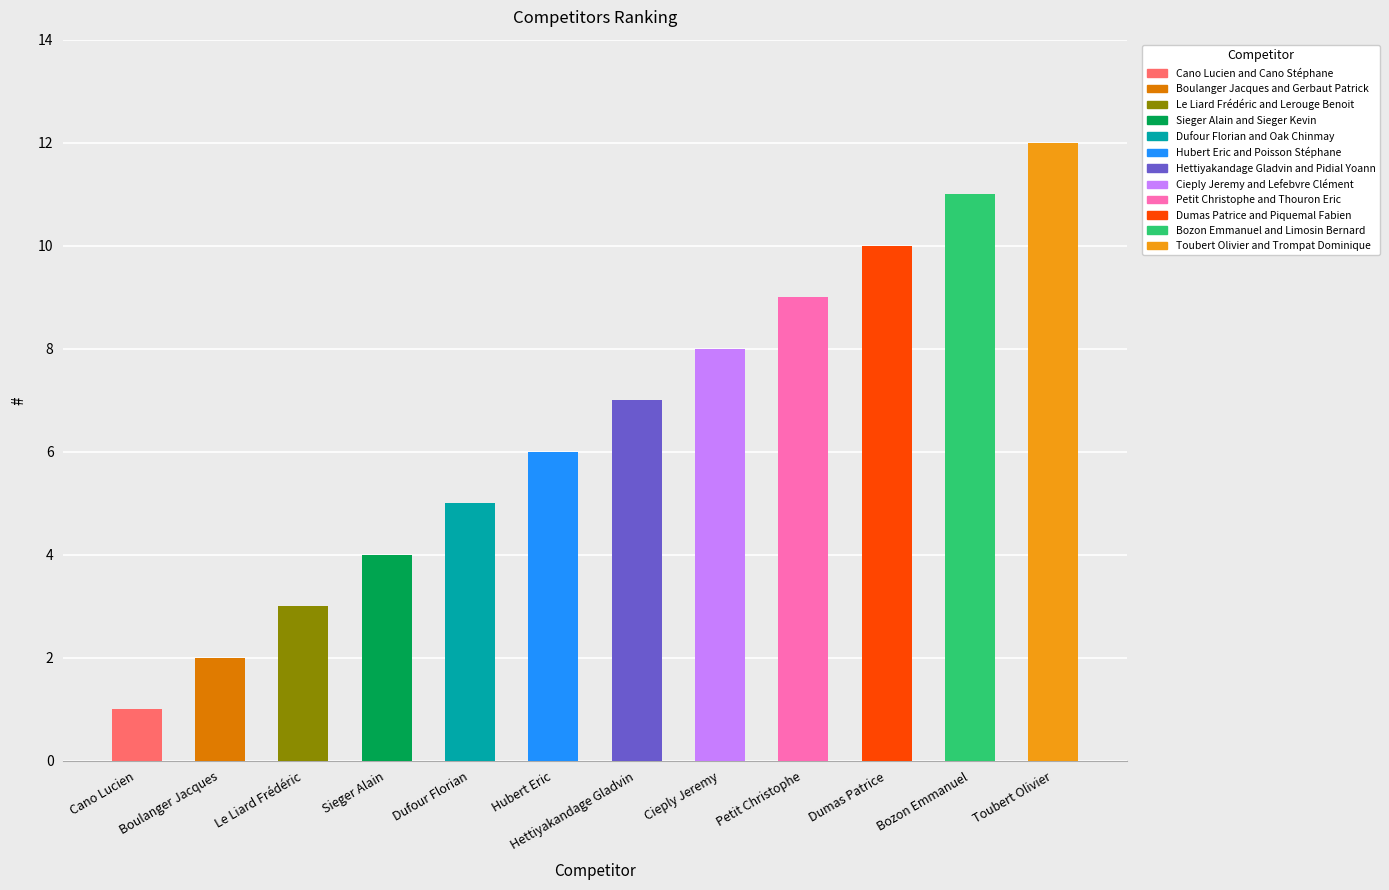

How many data points are above 7?

5